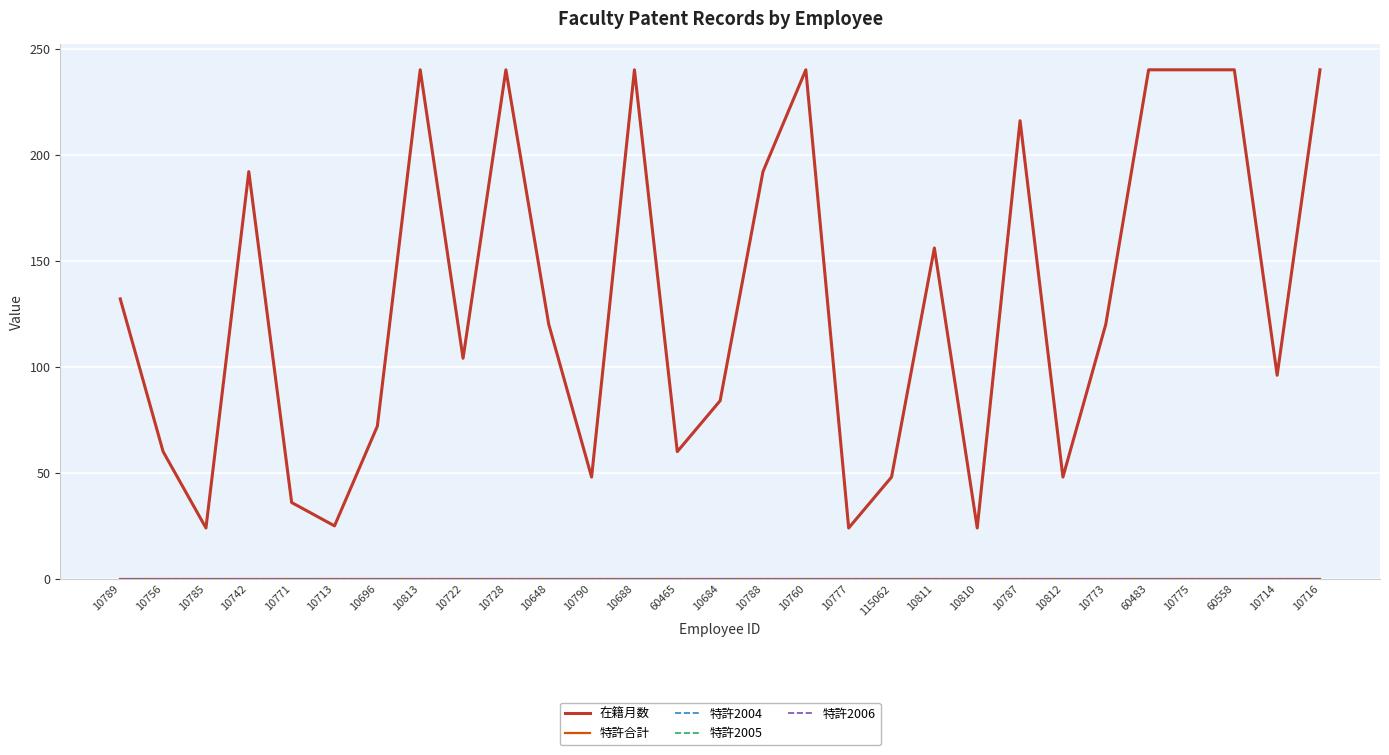

Does the chart have visible grid lines?

Yes